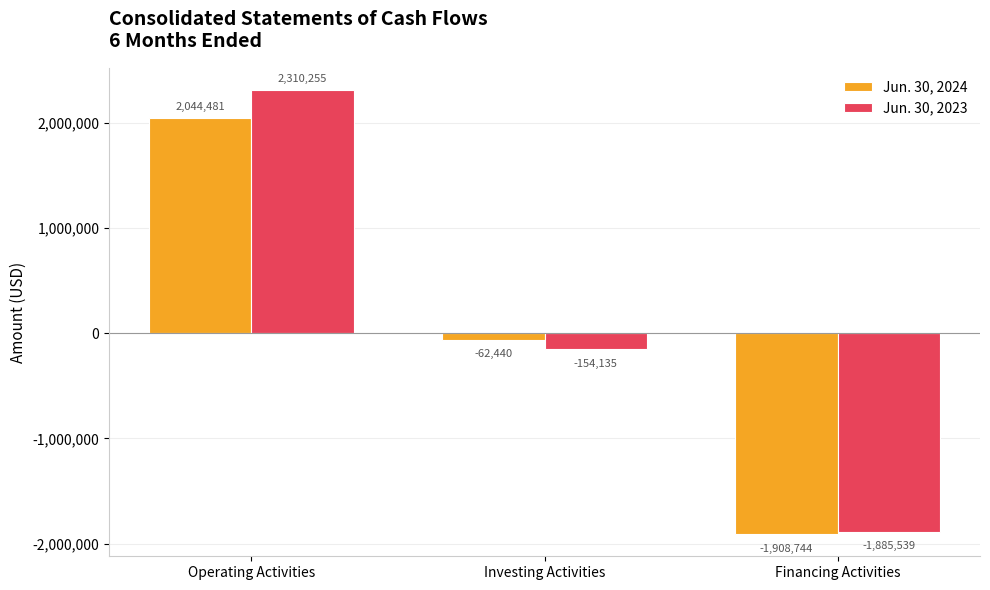

Is the value of Jun. 30, 2024 at Investing Activities greater than the value of Jun. 30, 2023 at Financing Activities?

Yes